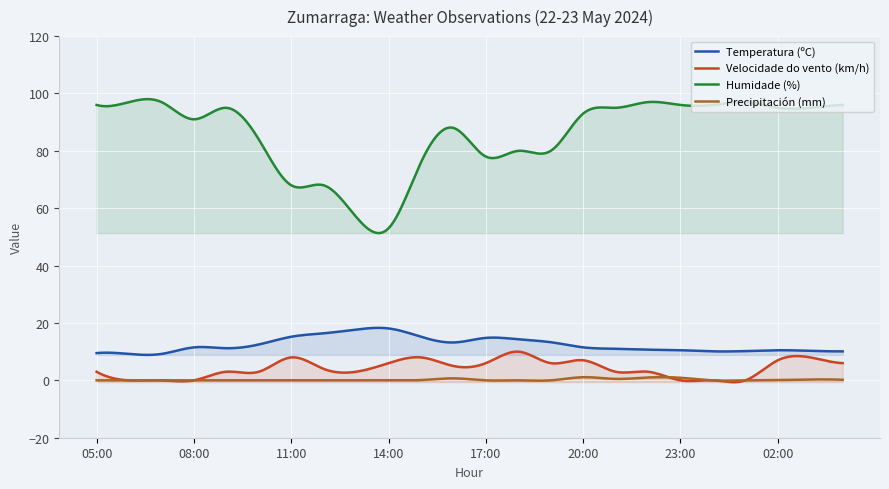

True or false: Humidade (%) and Temperatura (ºC) cross at least once.

False